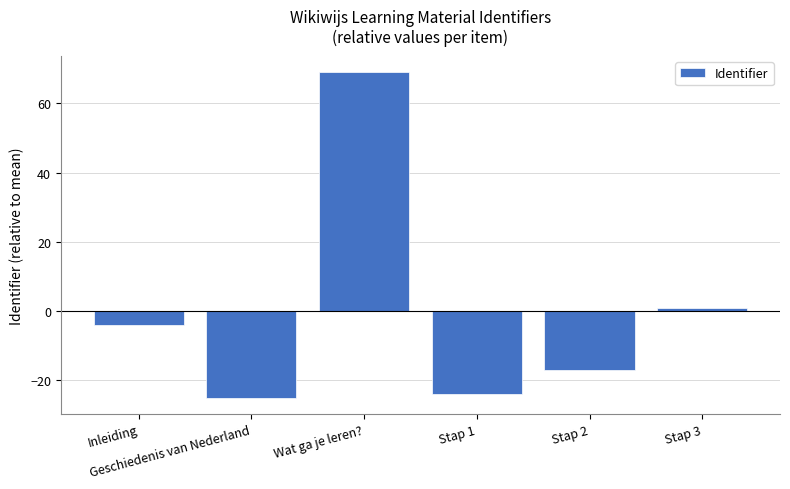

The value at Geschiedenis van Nederland is -25. True or false?

True